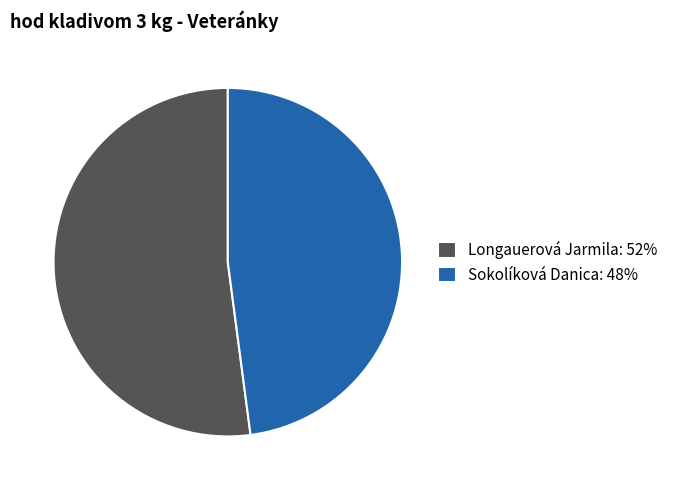

Is it true that Longauerová Jarmila: 52% is 52% of the pie?

True